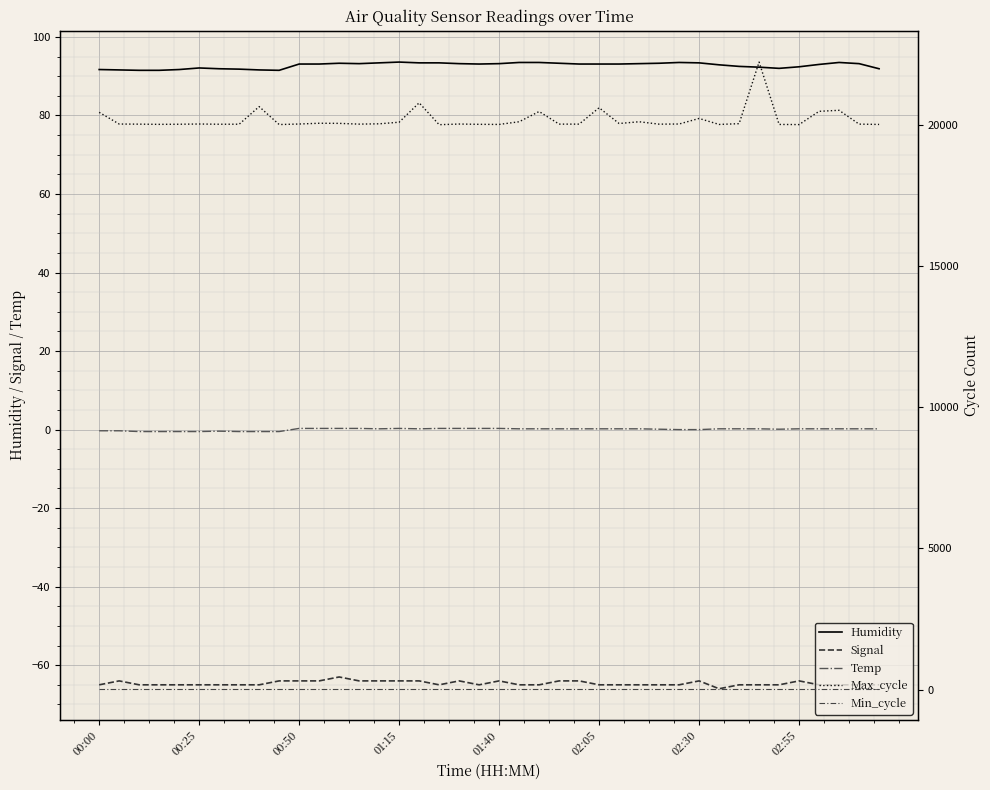

True or false: Max_cycle has a value of 32176.6 at 9.

False